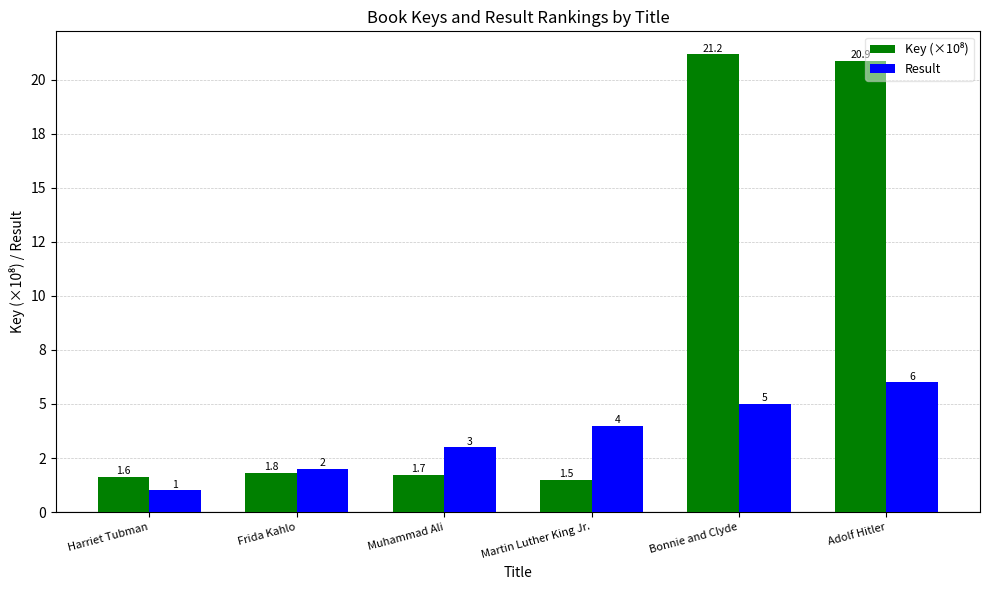

What is the value of the Result bar at the 3rd from the left?

3.0